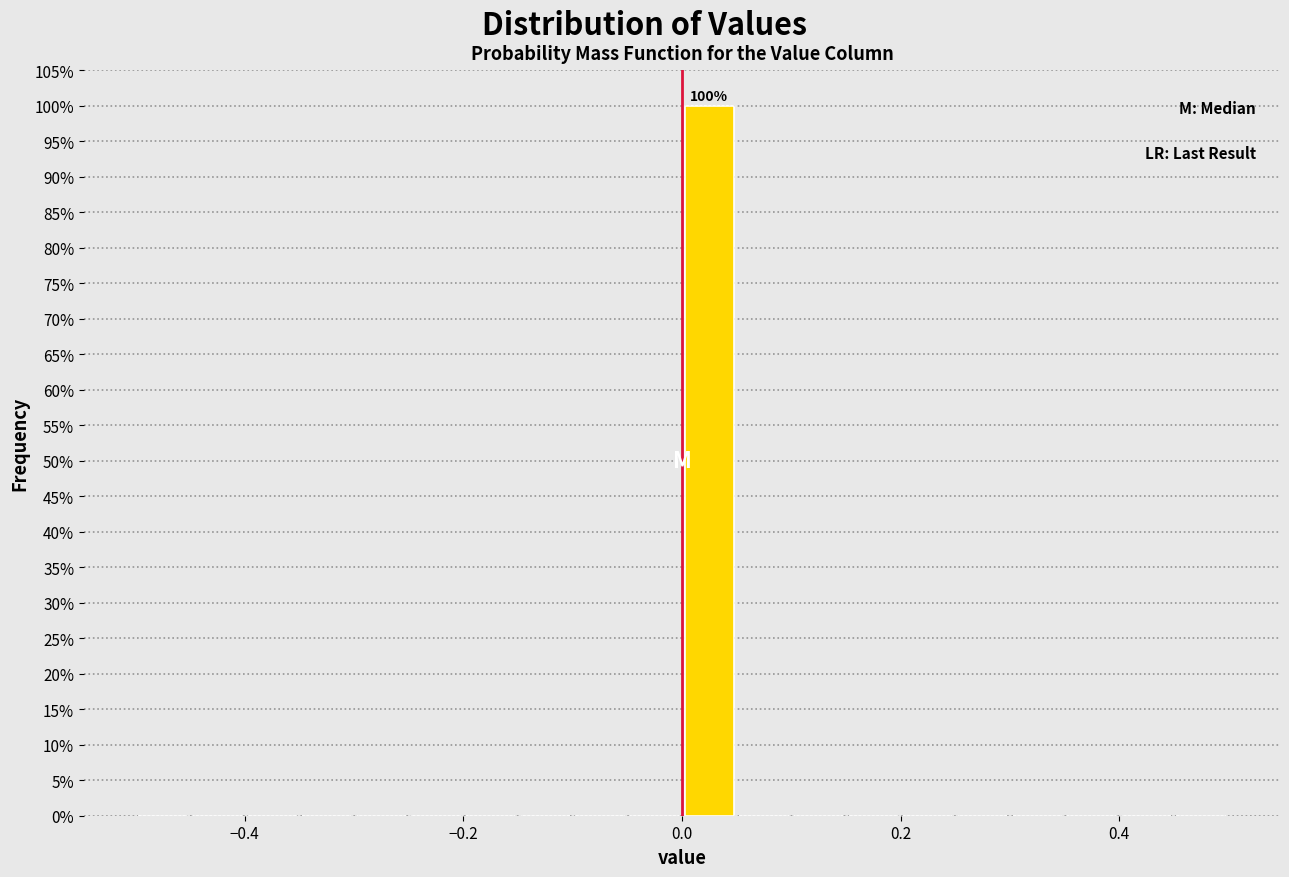

Read against the x-axis, roughly where is the centre of the tallest bar?

0.02